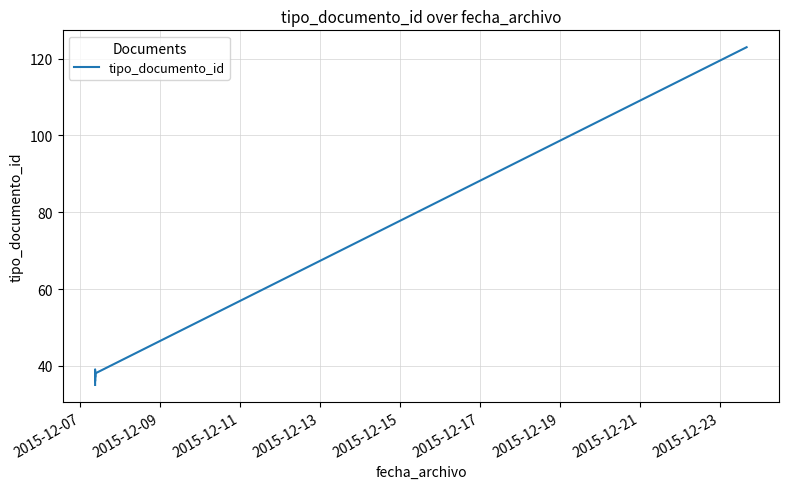

True or false: there are more than 1 points higher than both neighbors.

True